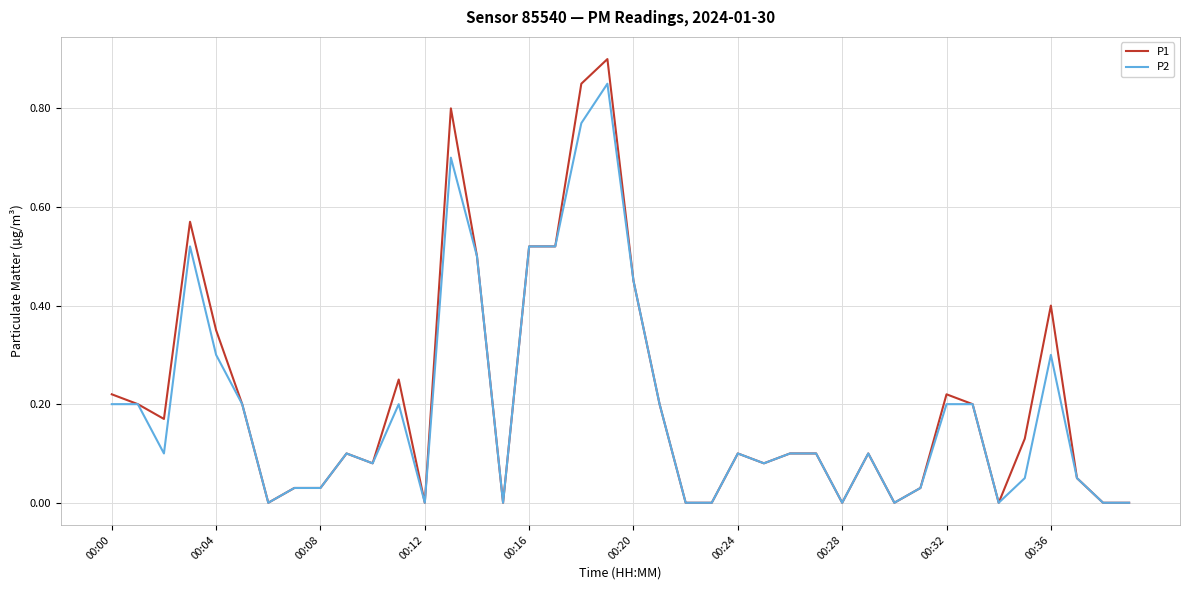

Which series has the widest spread of values?

P1